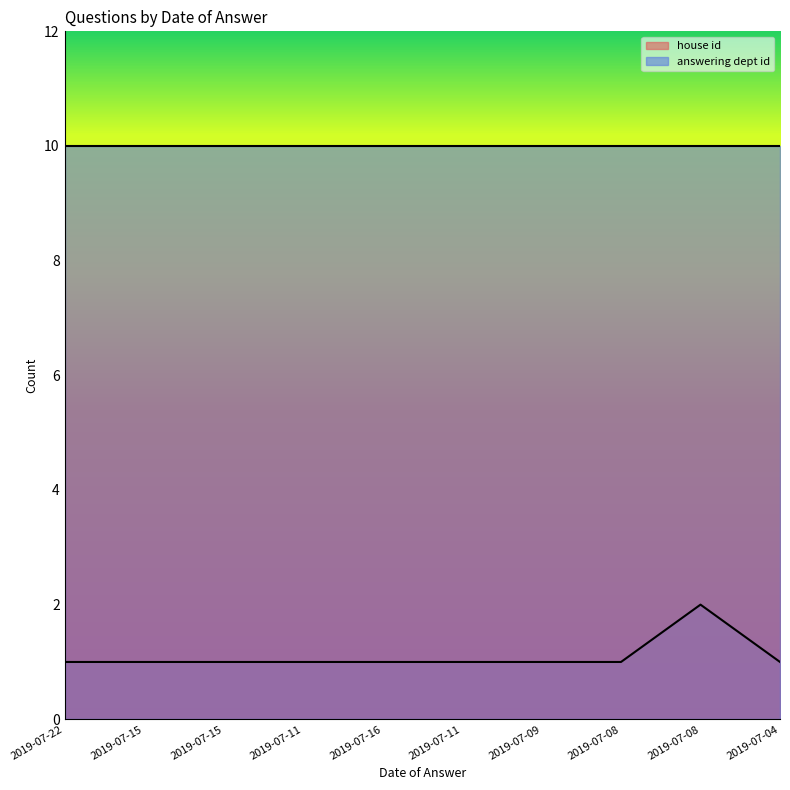

The chart shows a value of 2 at 2019-07-15. True or false?

False